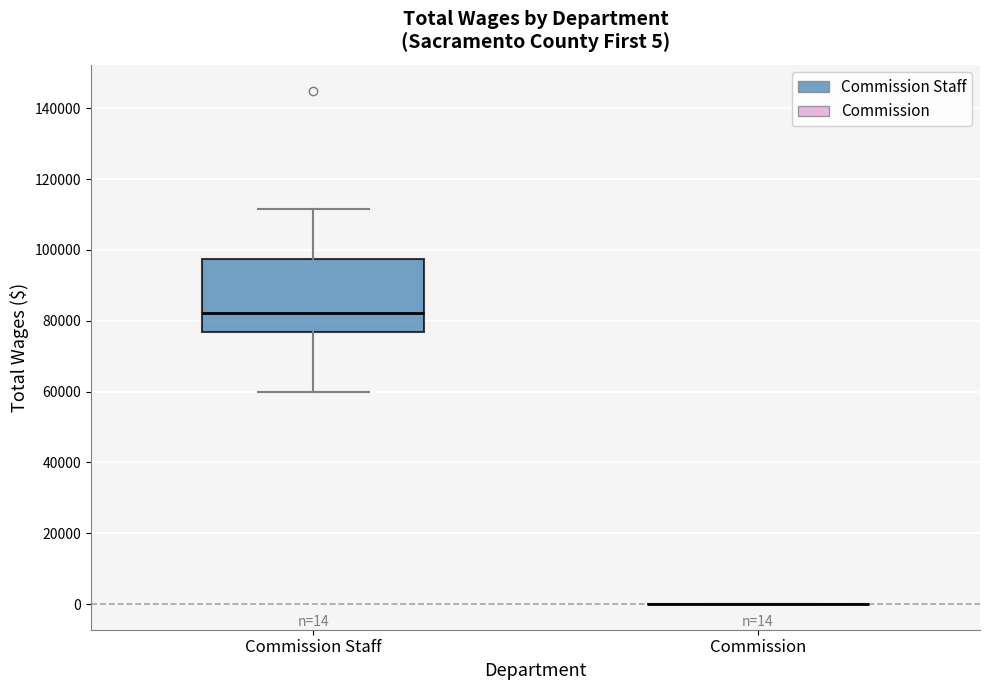

Comparing the boxes themselves (not the whiskers), which one is the tallest?

Commission Staff